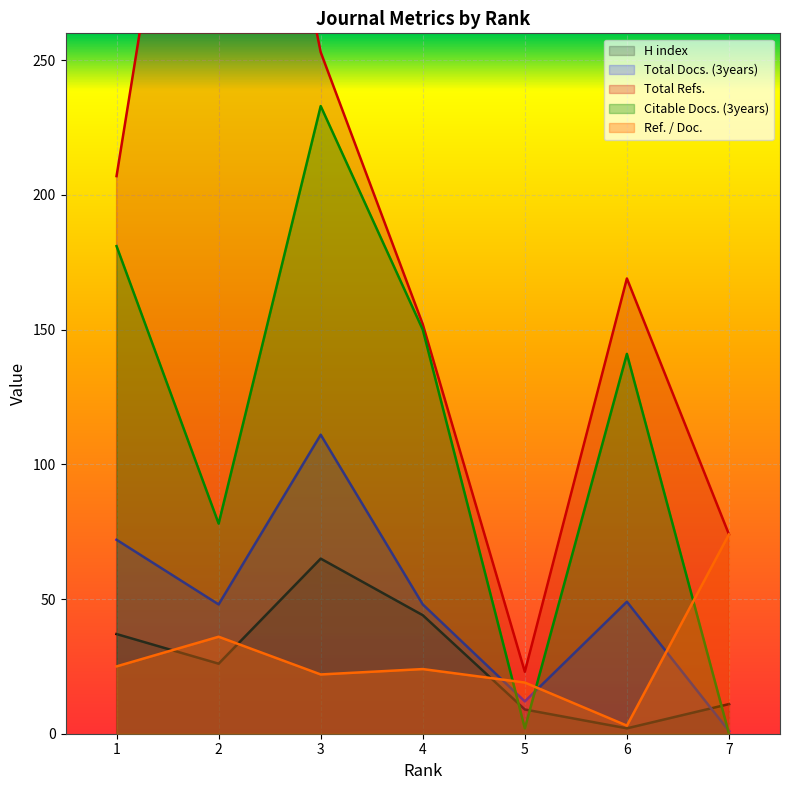

What is the difference between the highest and lowest values at 4?

128